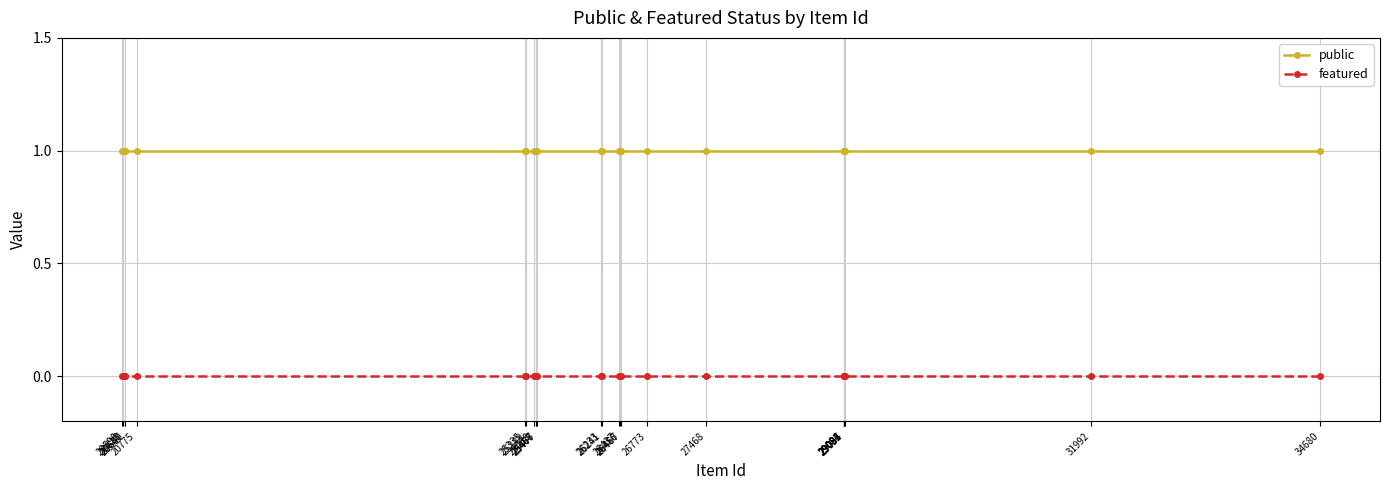

What is the maximum value for public?

1